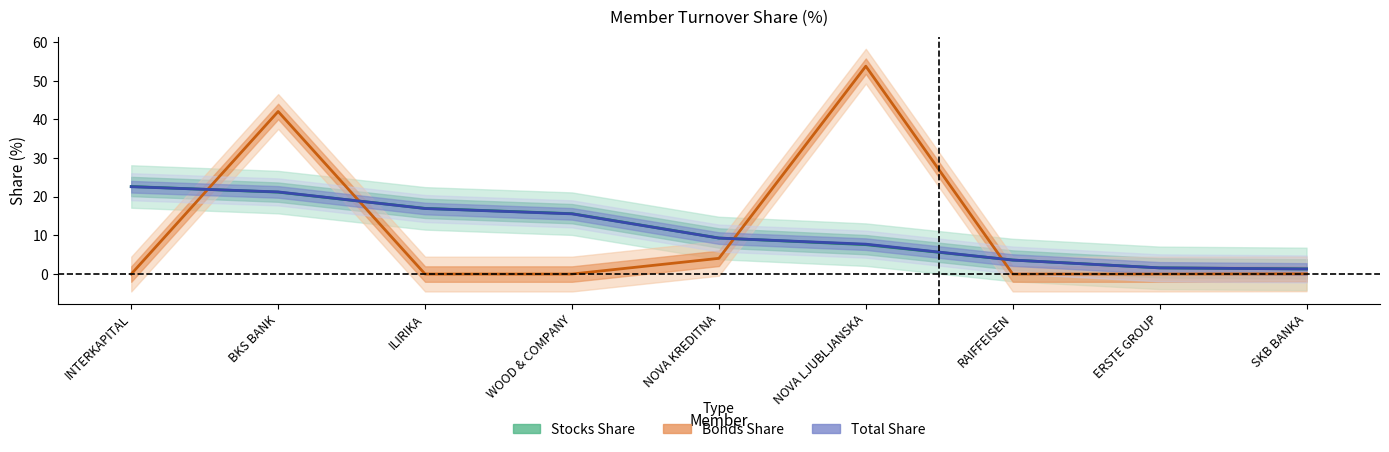

Reading left to right, transcribe all the data shown in this chart.

Stocks Share (%): 22.7	21.2	17.0	15.6	9.3	7.6	3.6	1.6	1.3
Bonds Share (%): 0.0	42.1	0.0	0.0	4.1	53.8	0.0	0.0	0.1
Total Share (%): 22.6	21.3	17.0	15.6	9.3	7.7	3.6	1.6	1.3